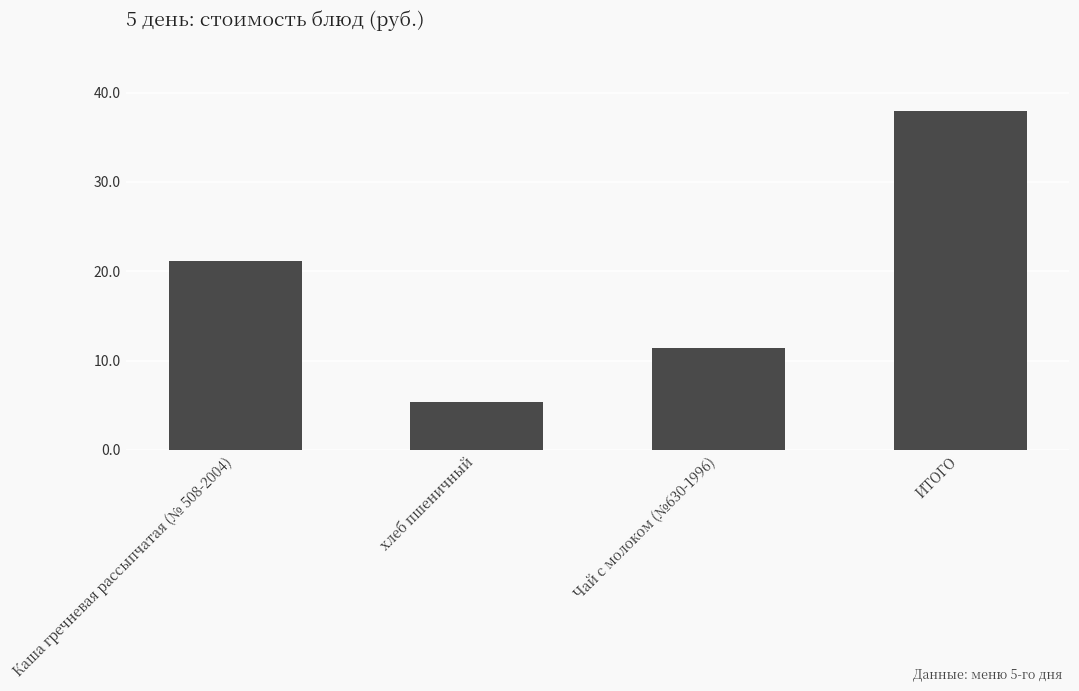

Which label corresponds to the largest value in the chart?

ИТОГО